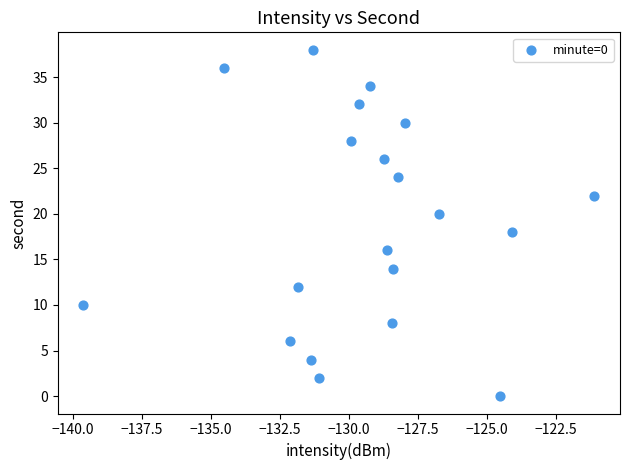

What is the range of Y values (max minus min)?

38